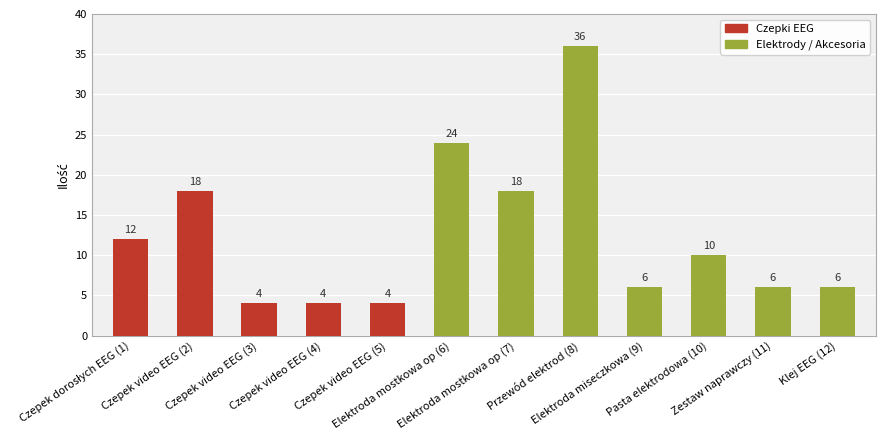

What is the greatest value displayed?

36